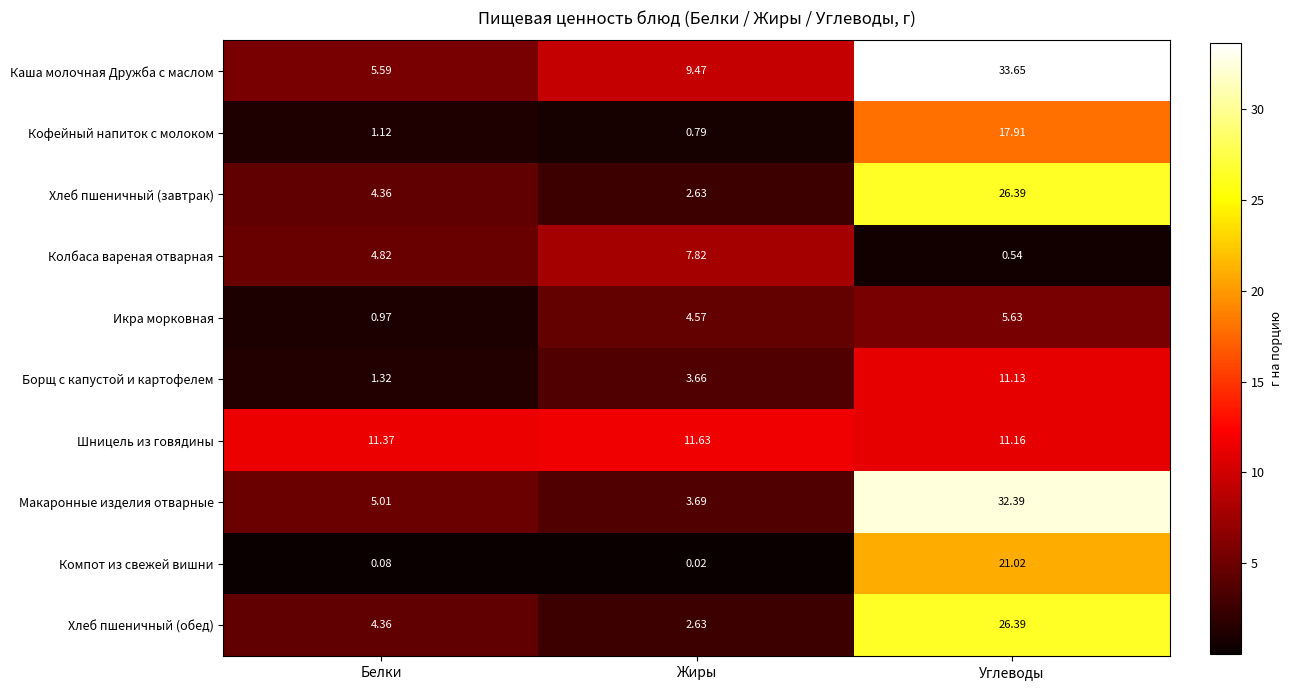

What is the total value across all series at Углеводы?

186.2